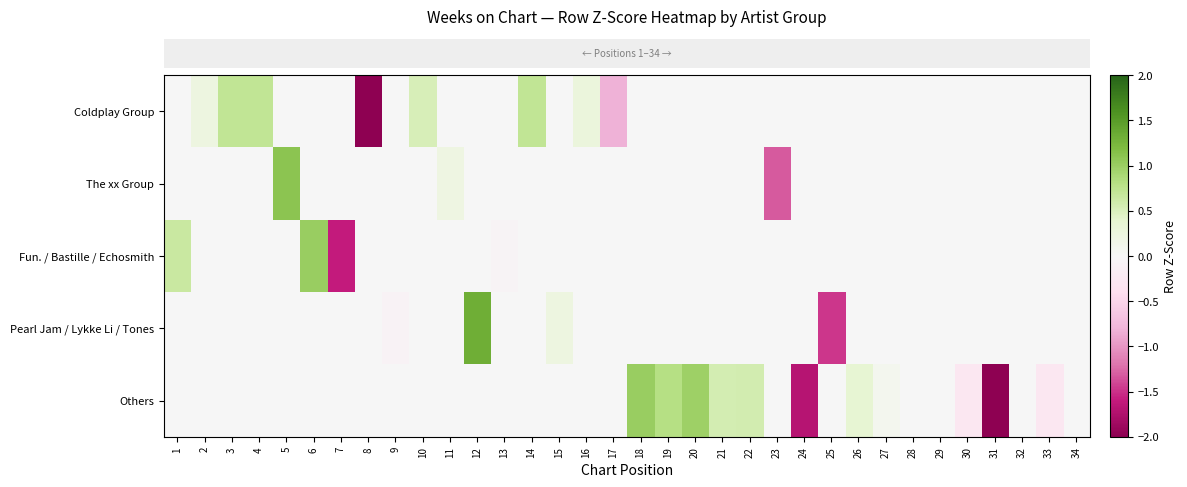

Count the number of data series in this chart.

5